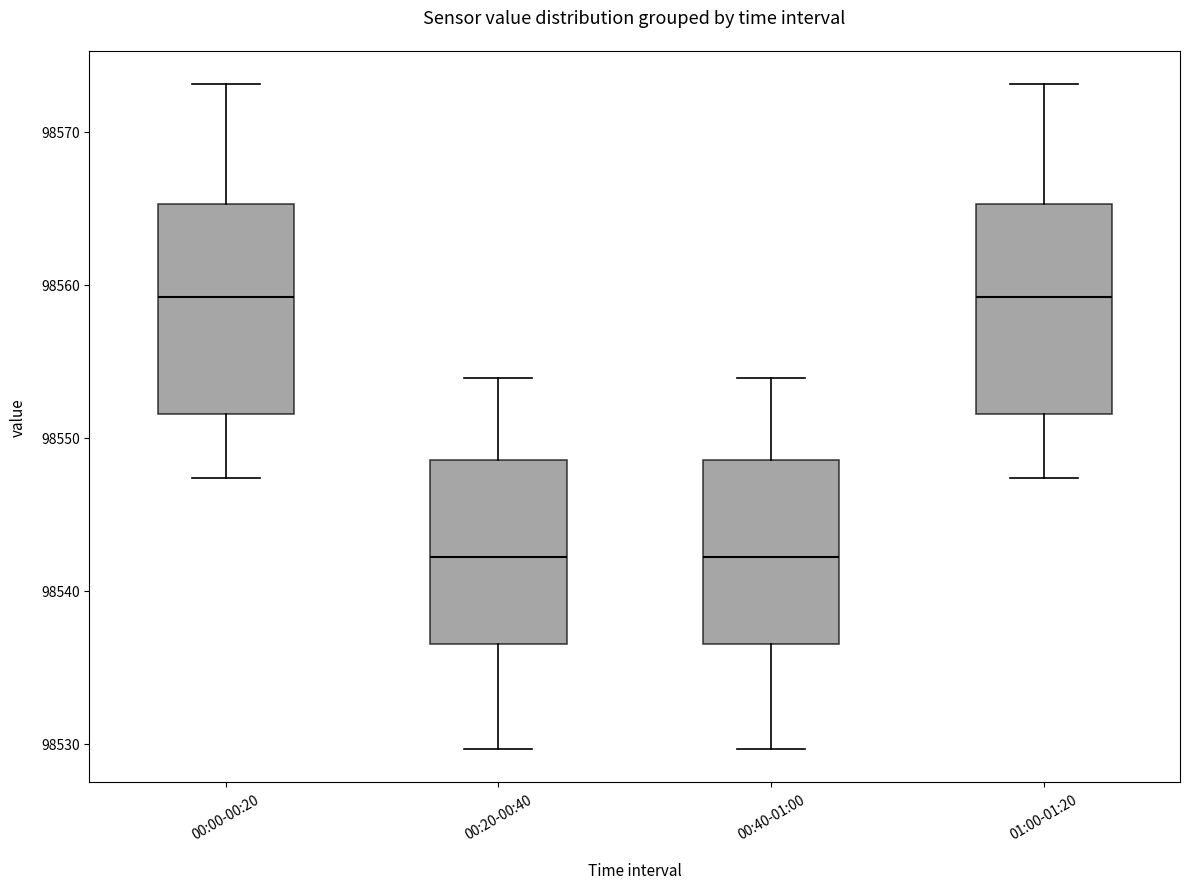

Reading left to right, transcribe this box plot: for each box, give where its median line is, the range the box spans, and where its two whiskers end, as read against the y-axis. The values are not printed on the chart, so give them approximately, as read against the axis.

00:00-00:20: median 98559, box 98552 to 98565, whiskers 98547 to 98573
00:20-00:40: median 98542, box 98537 to 98549, whiskers 98530 to 98554
00:40-01:00: median 98542, box 98537 to 98549, whiskers 98530 to 98554
01:00-01:20: median 98559, box 98552 to 98565, whiskers 98547 to 98573